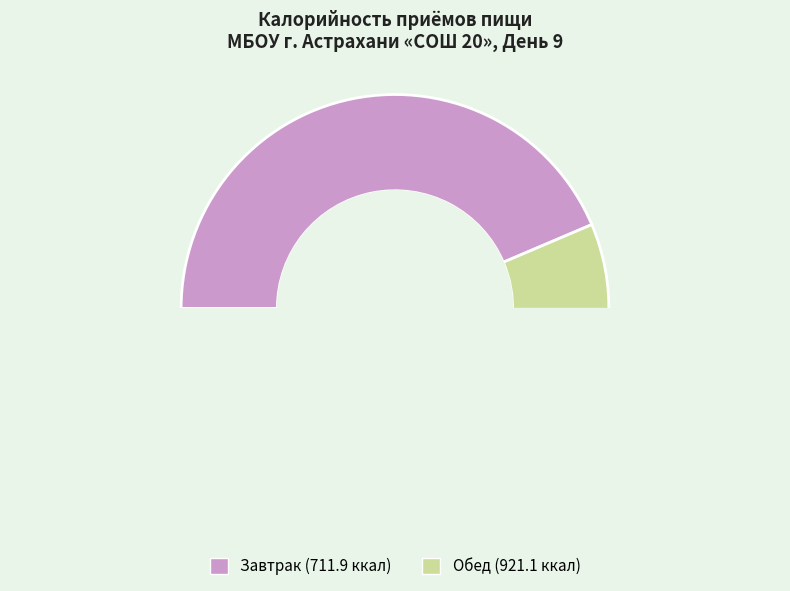

Approximately how many times larger is the value at Завтрак compared to Обед?

0.8